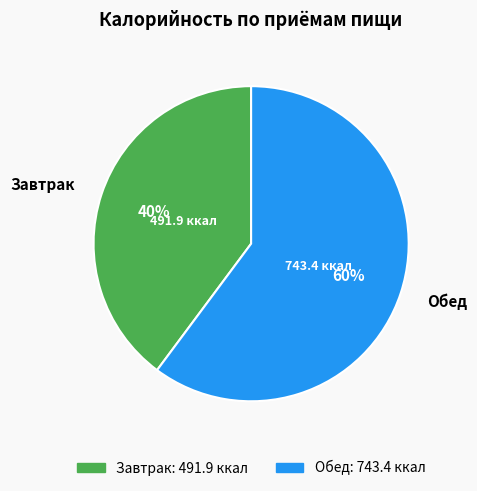

The Завтрак slice represents 28% of the pie. True or false?

False